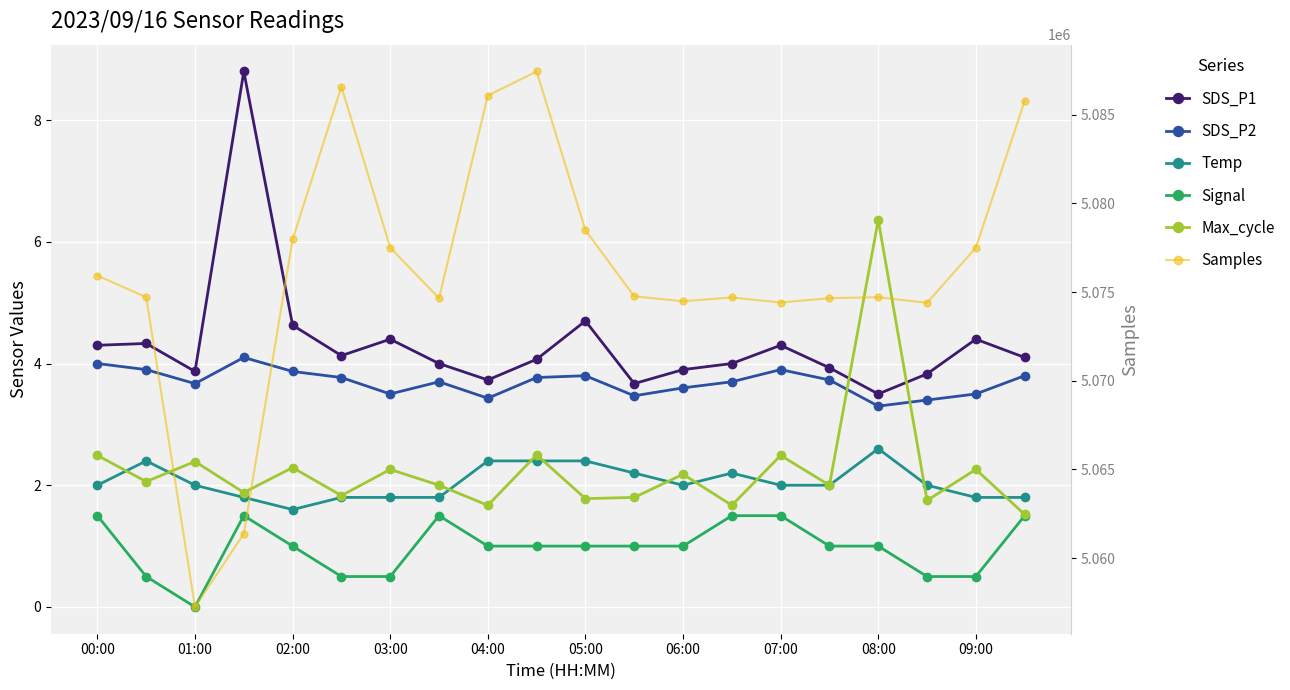

How many values in the SDS_P1 series are below 4?

7